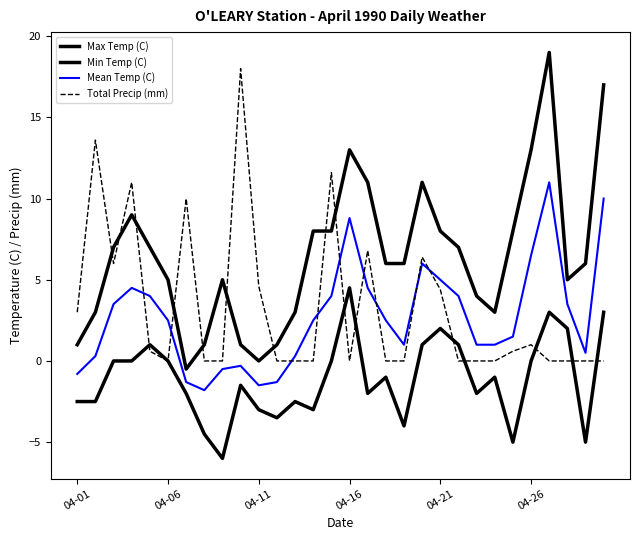

How many lines are shown in the chart?

4